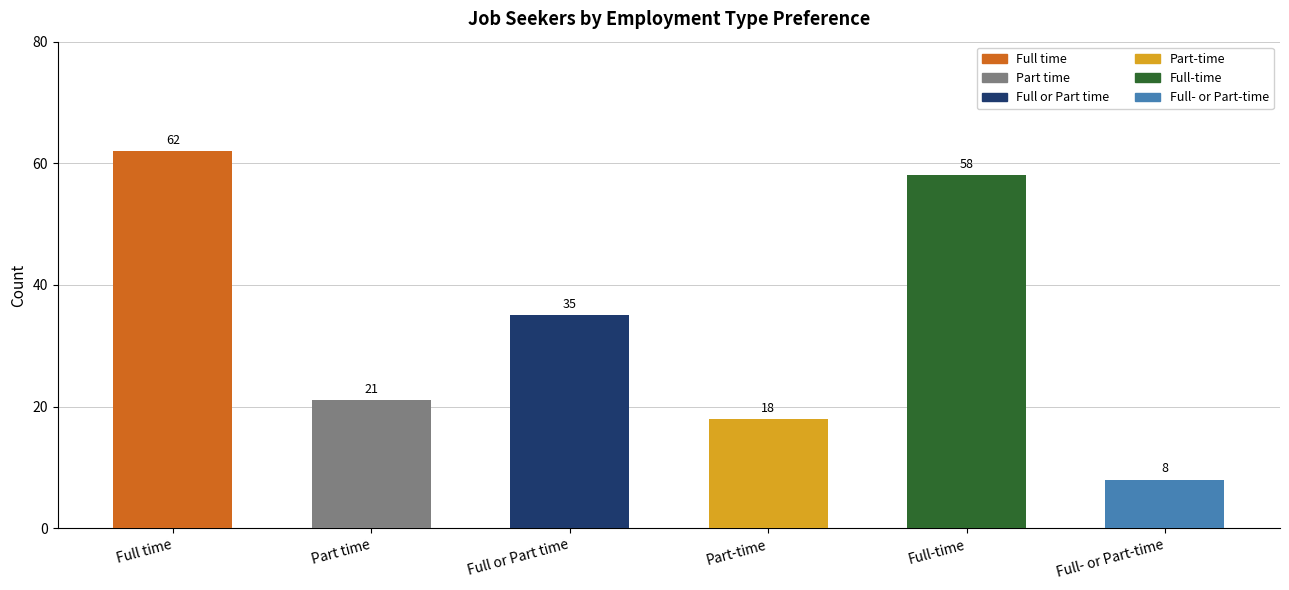

Reading right to left, list all the values displayed in this chart.

8	58	18	35	21	62